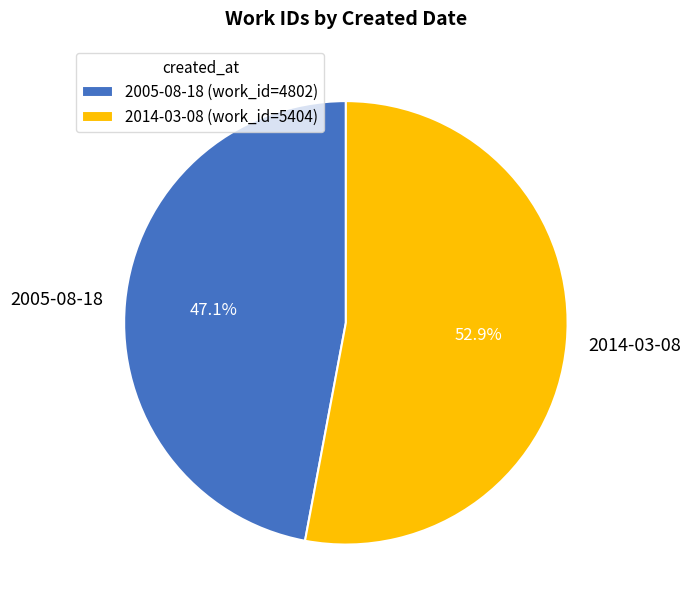

Which category has the smallest portion of the pie?

2005-08-18